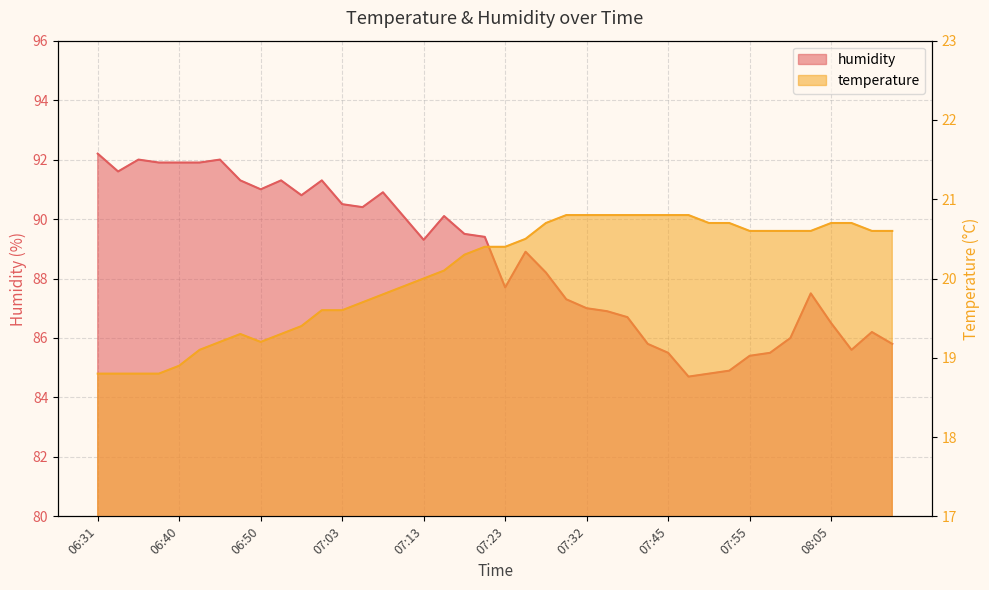

How many distinct data groups are displayed?

2